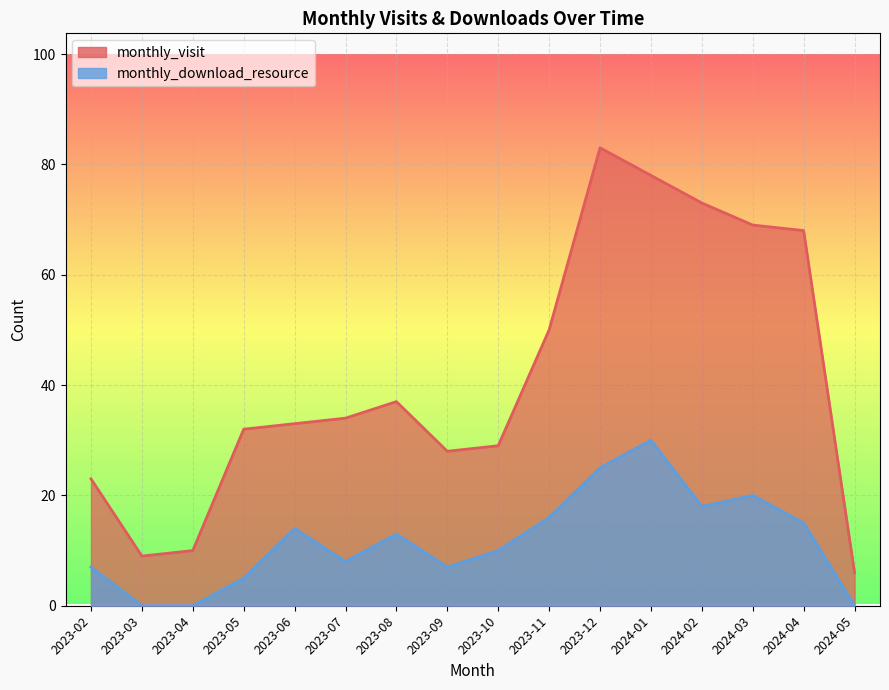

How many data points in monthly_visit are less than 34?

8